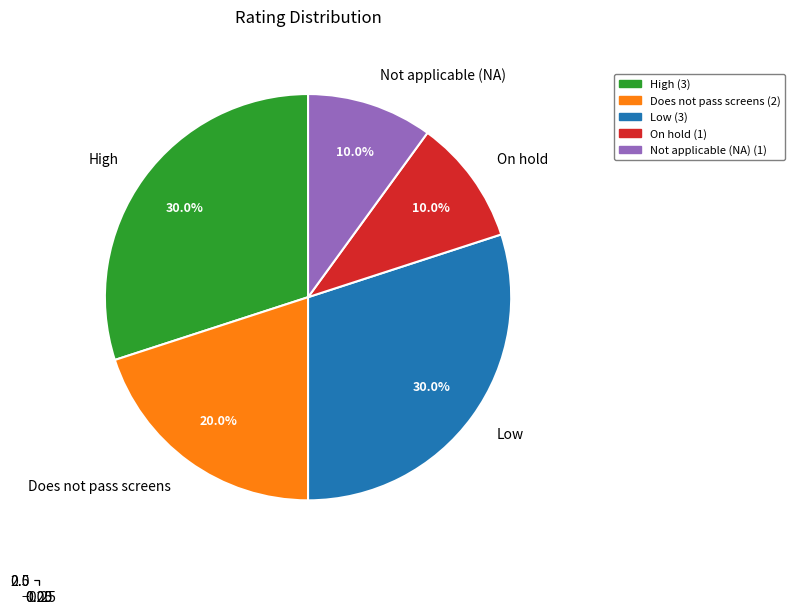

Is there any slice that represents more than half of the pie?

No